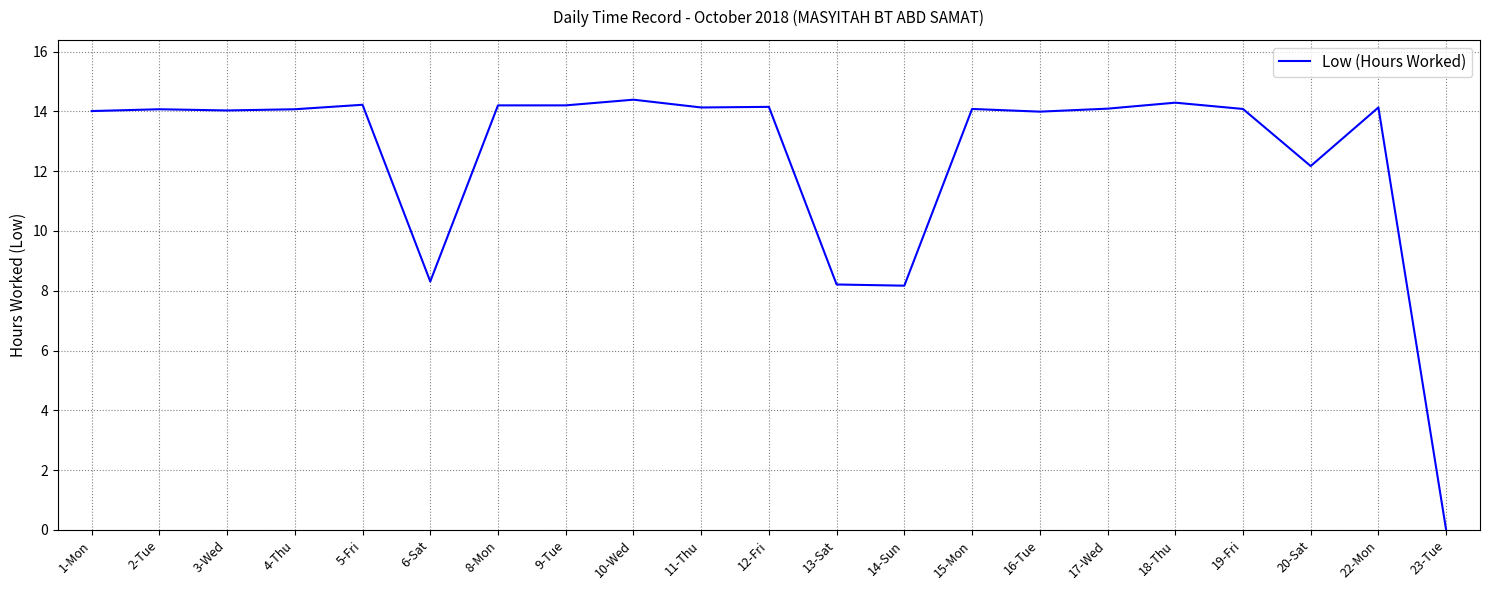

What is the ratio of the value at 19-Fri to the value at 9-Tue?

1.0